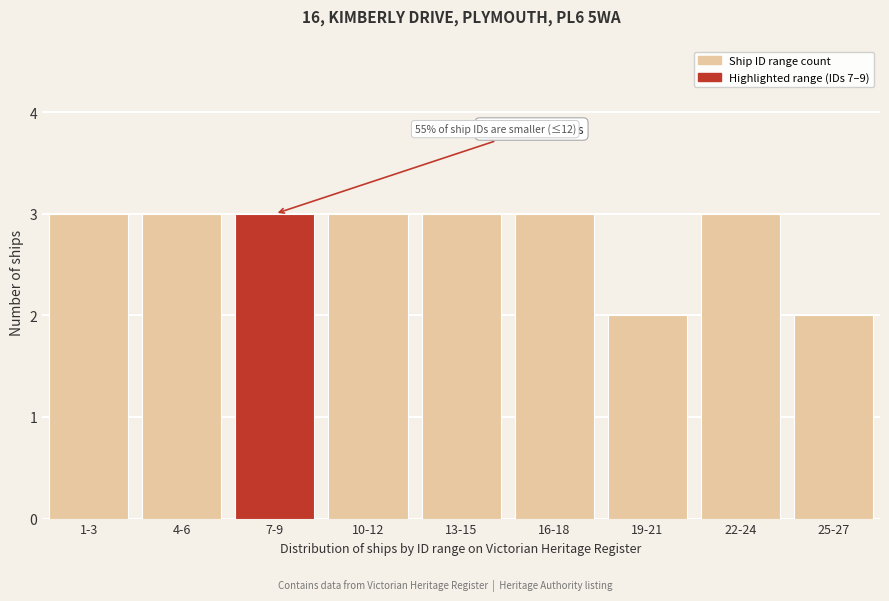

Reading left to right, what are all the values shown in this chart?

3	3	3	3	3	3	2	3	2